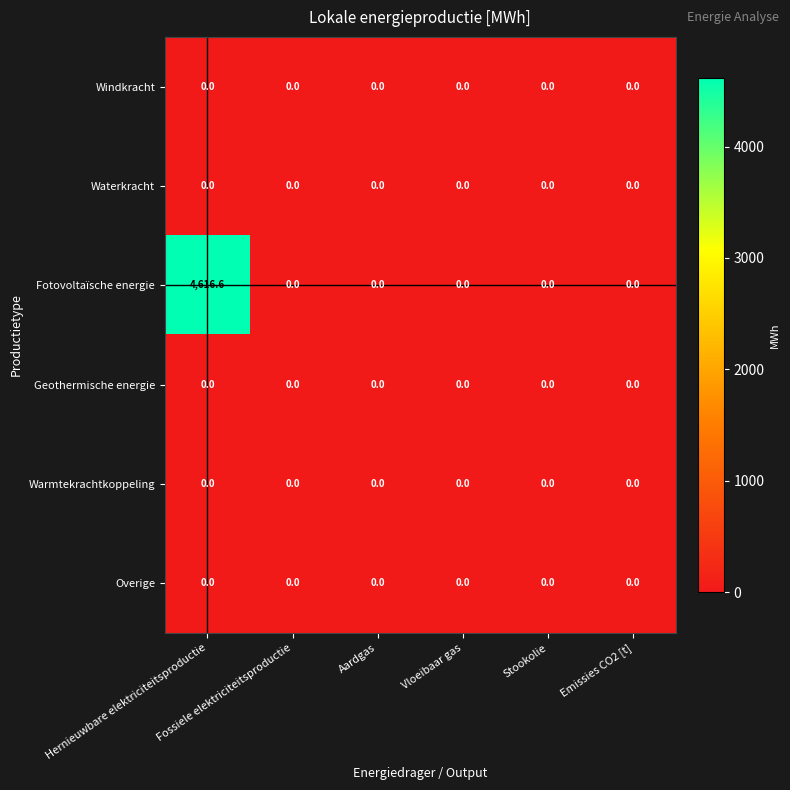

Which series has the largest total across all categories?

Fotovoltaïsche energie